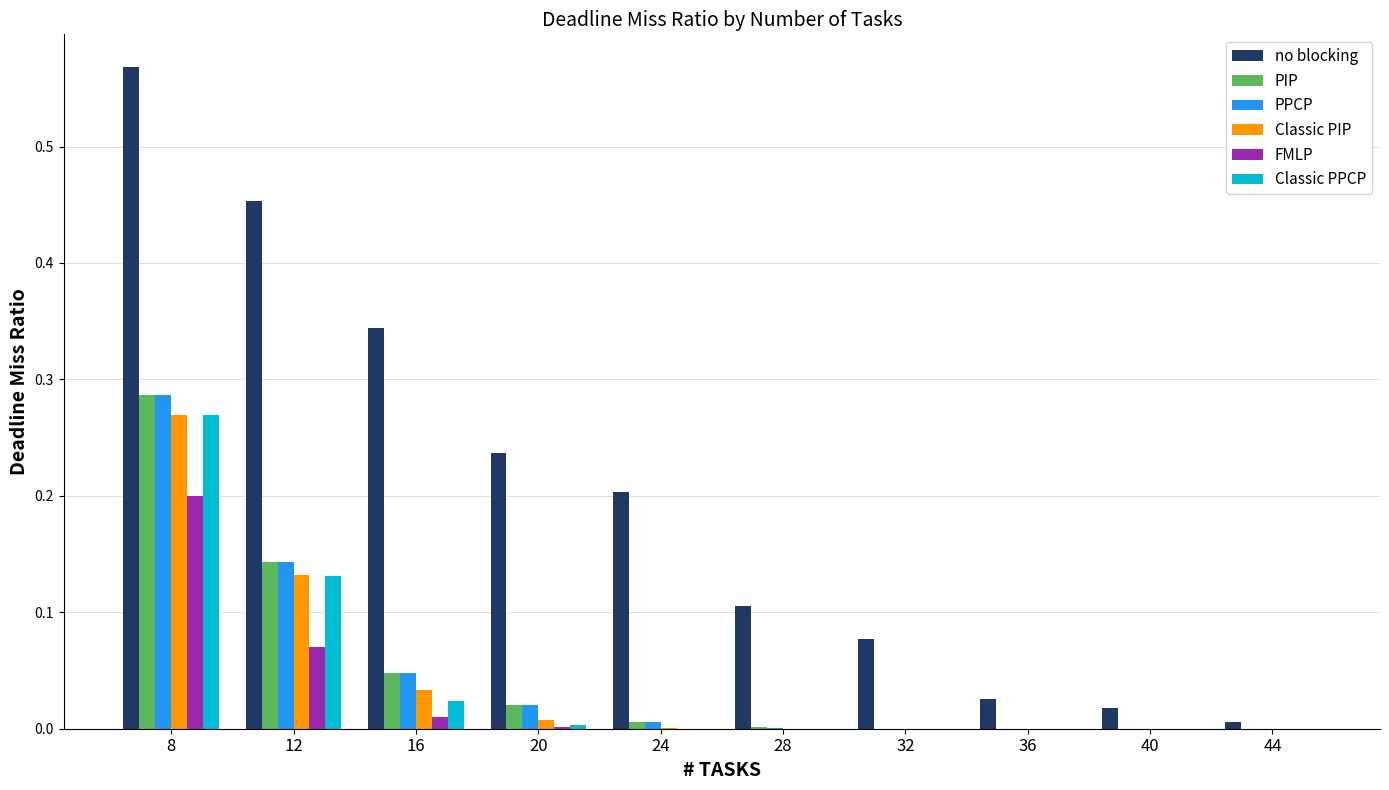

Is it true that Classic PIP equals 0.1 at 44?

False